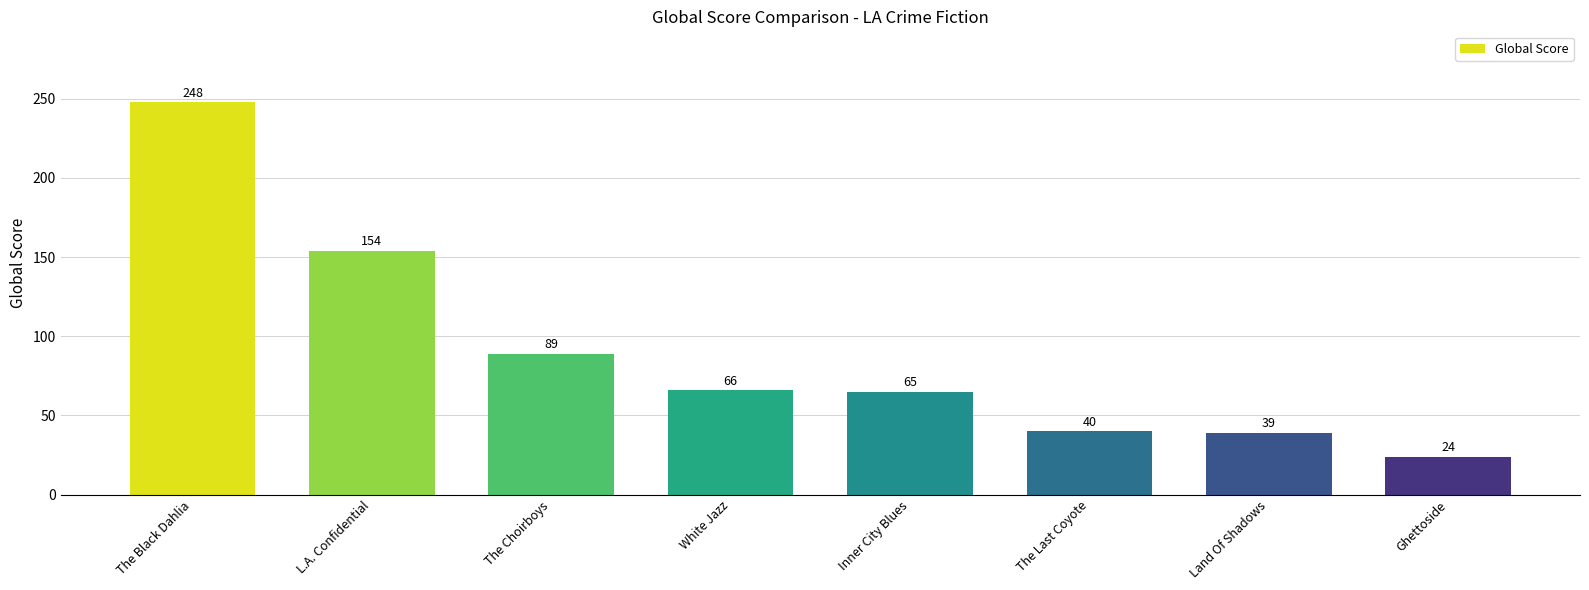

What is the change in value from Inner City Blues to The Last Coyote?

-25